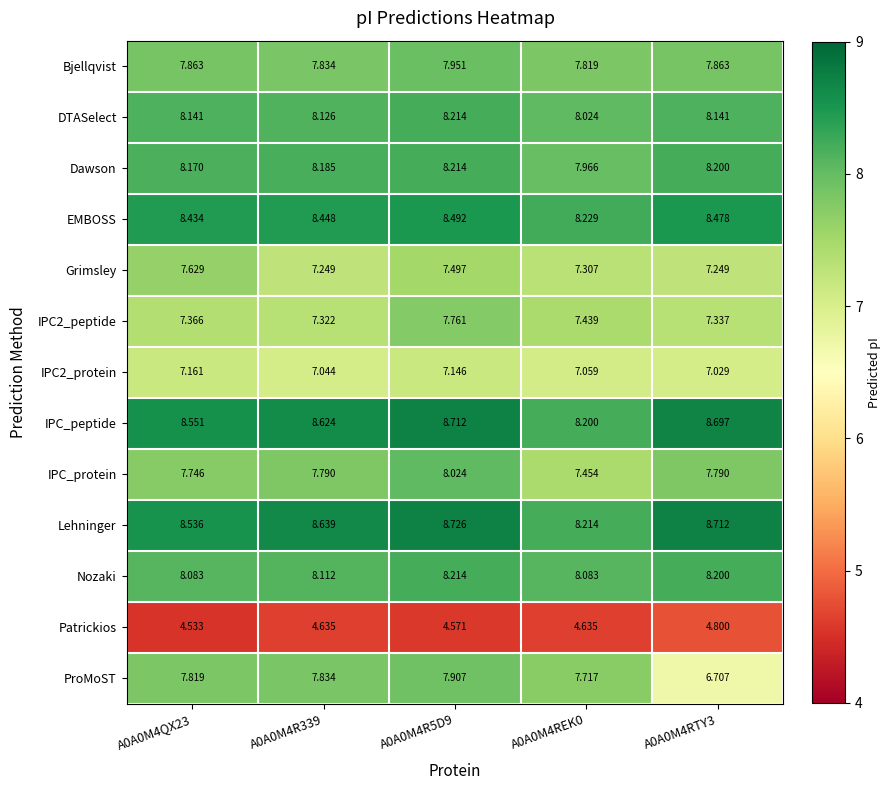

At how many categories does at least one series exceed 7?

5